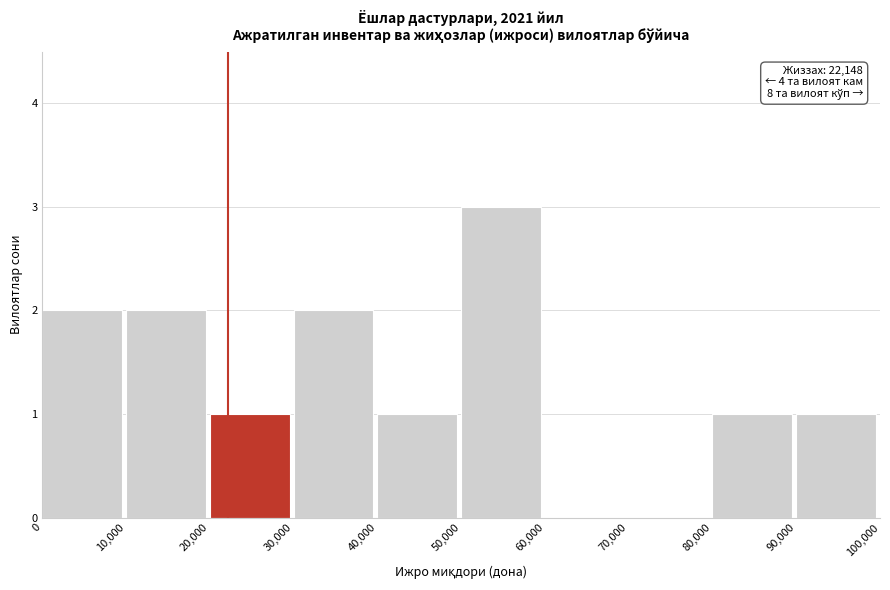

Over which range of the x-axis is the bar tallest?

50,000 to 60,000